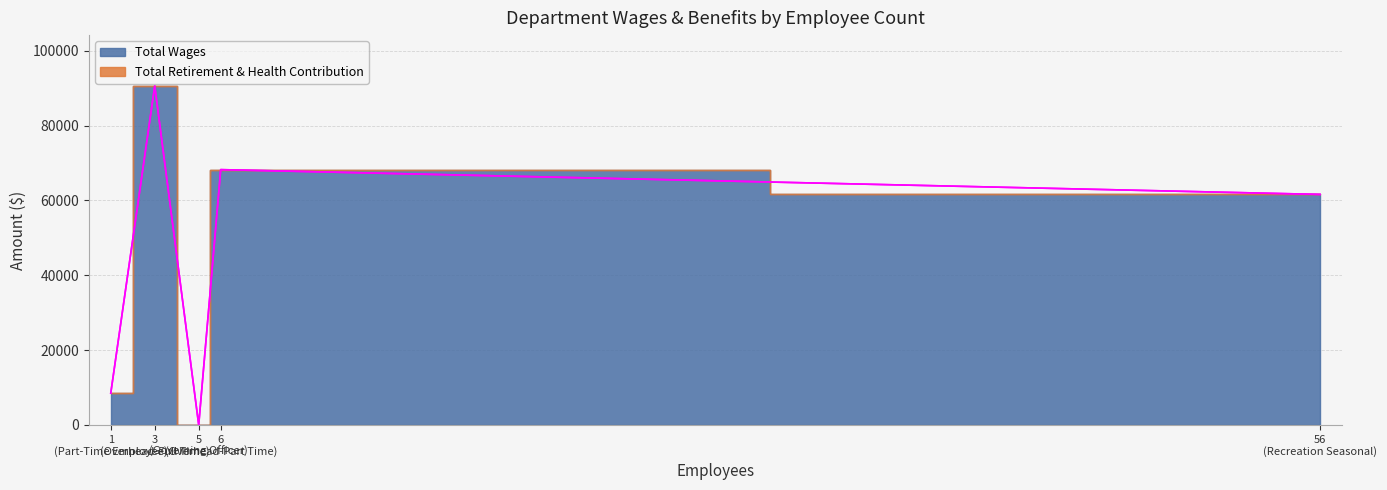

Which has a higher value, Overhead-Full Time or Recreation Seasonal?

Overhead-Full Time